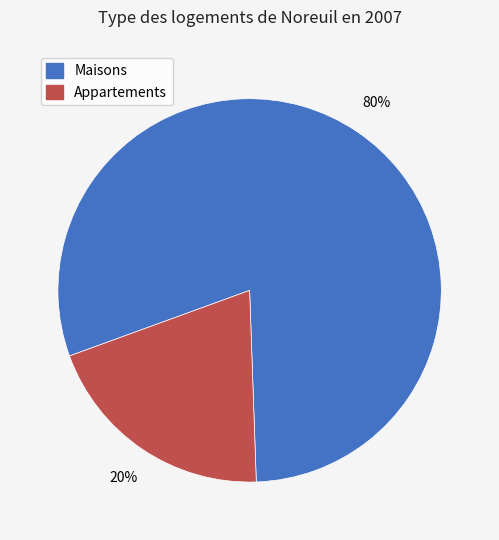

Is there any slice that represents more than half of the pie?

Yes